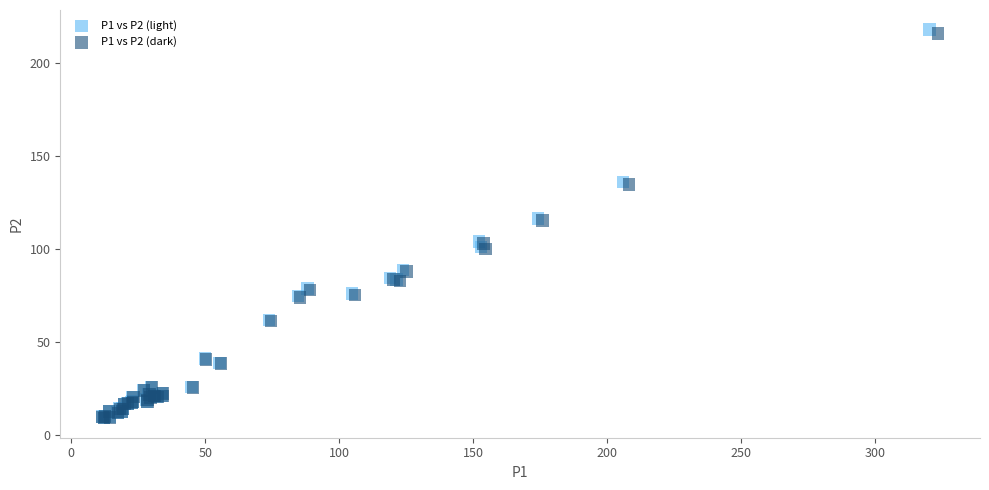

Which series has the widest spread of Y values?

P1 vs P2 (light)